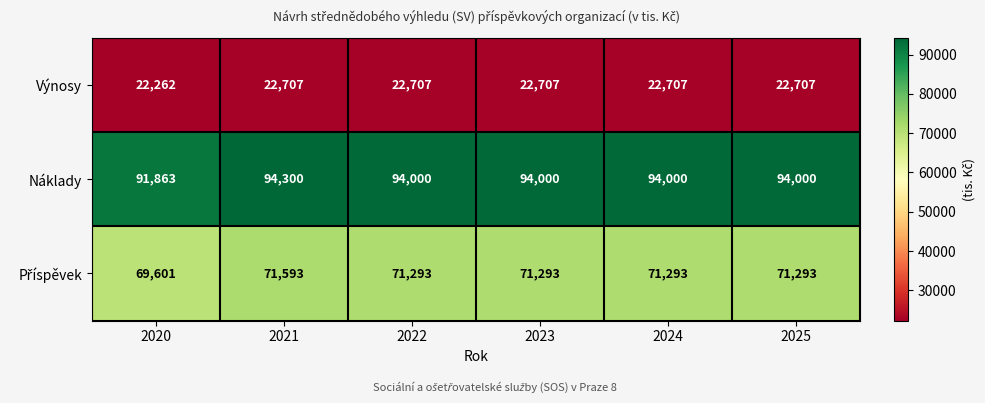

What is the greatest value displayed?

94300